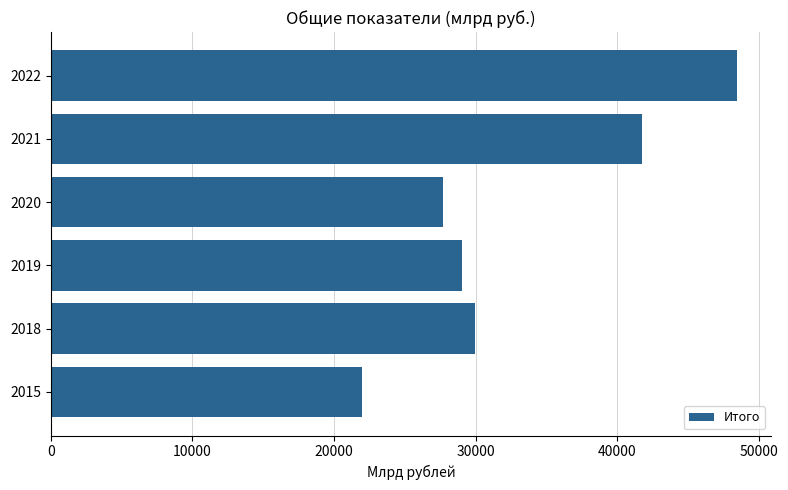

How many bars are there in total?

6